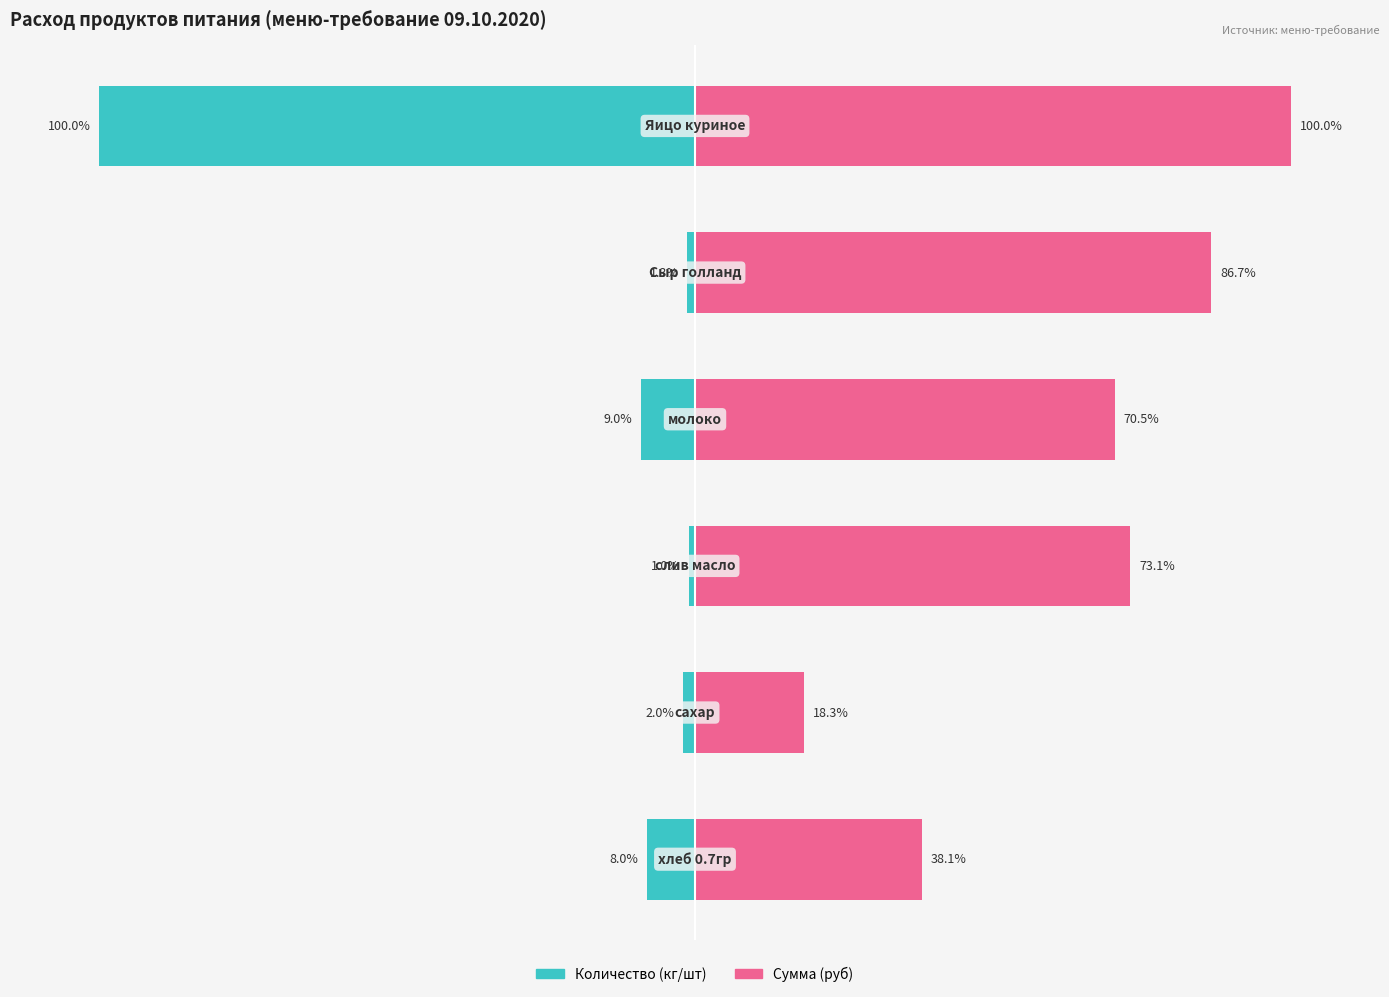

What is the difference between the highest and lowest values at 3?

79.5